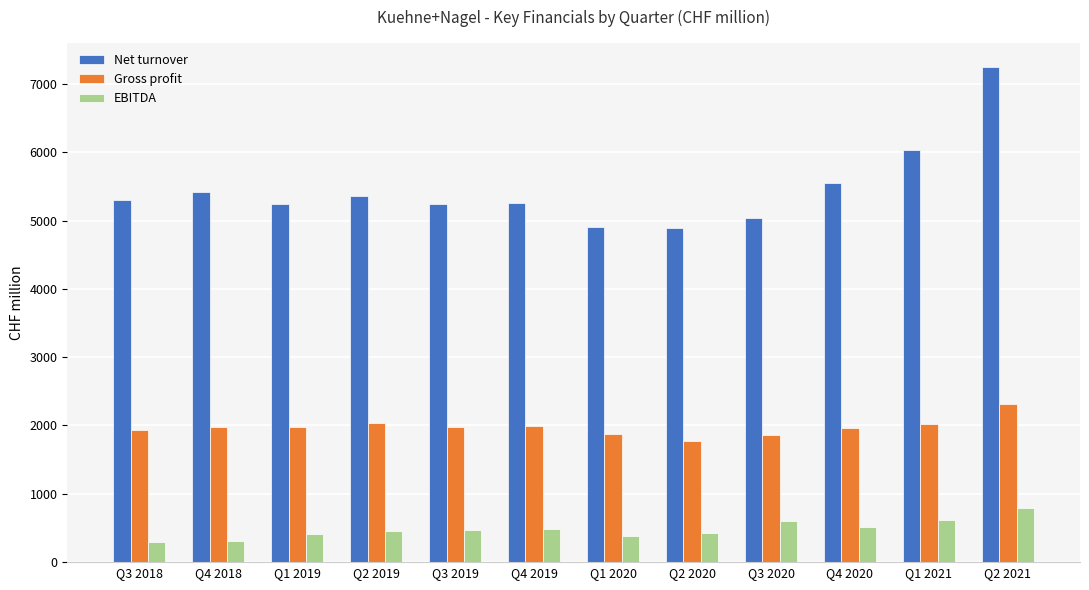

How many series are shown in this chart?

3